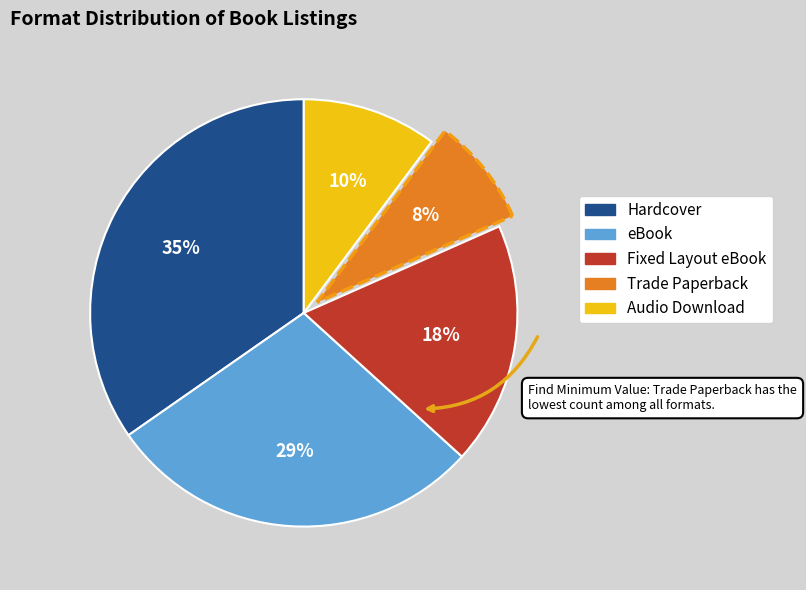

Is Fixed Layout eBook the majority of the pie?

No